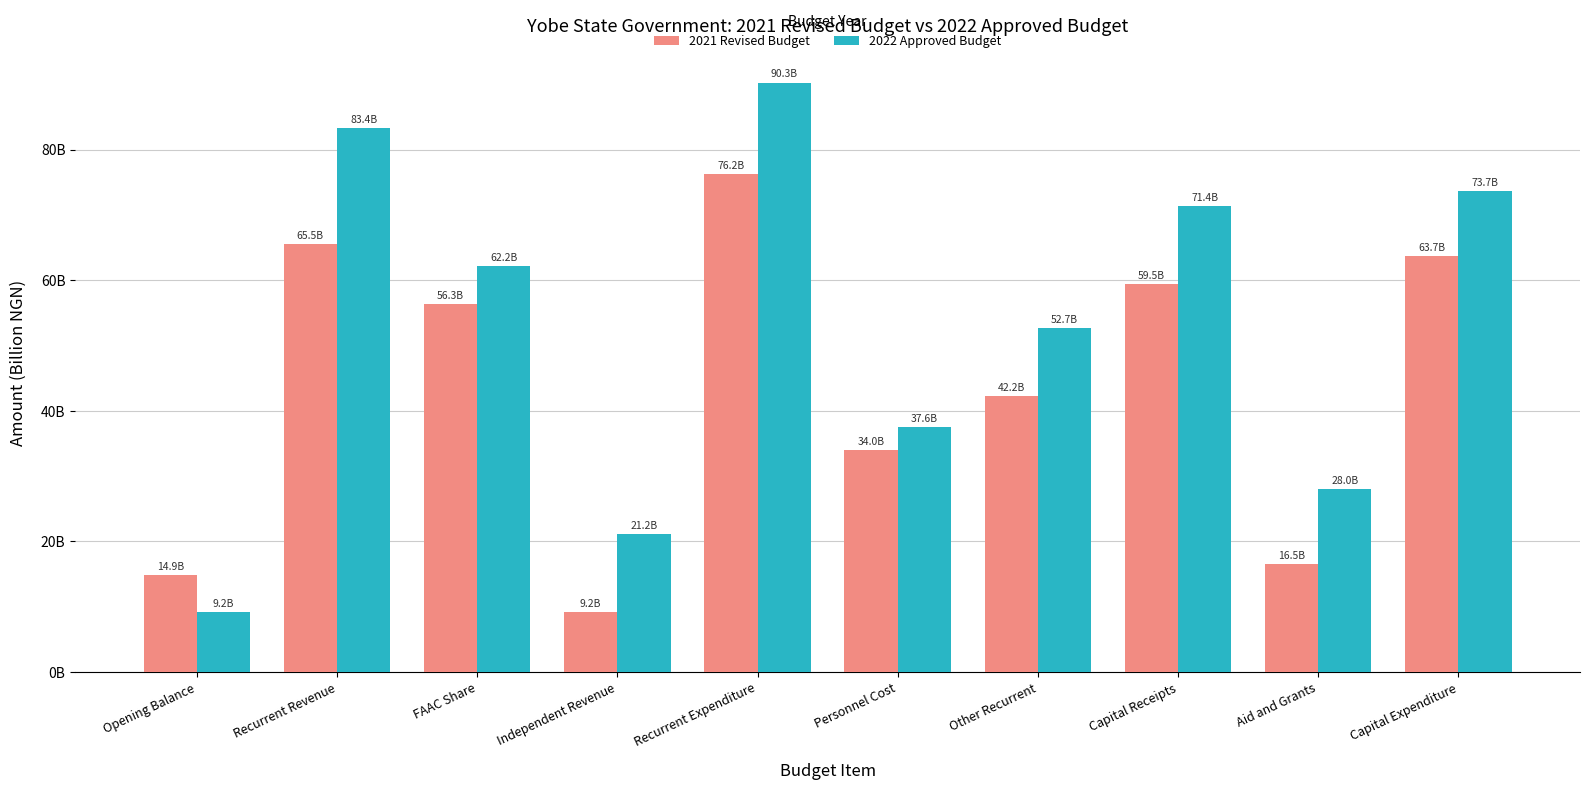

Which series has the widest spread of values?

2022 Approved Budget